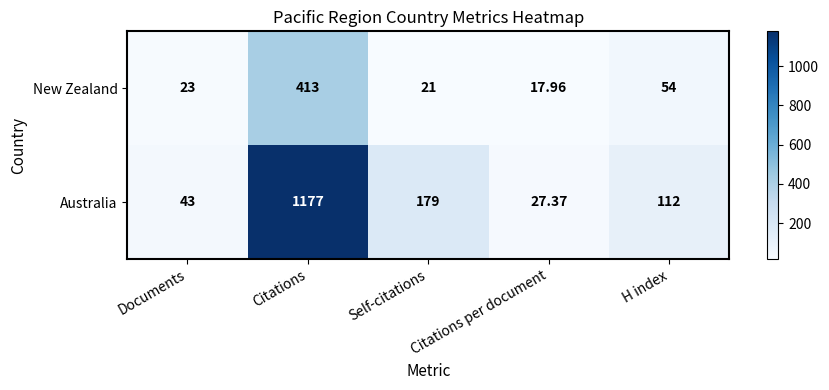

At Citations per document, list the series in order from largest to smallest.

Australia, New Zealand